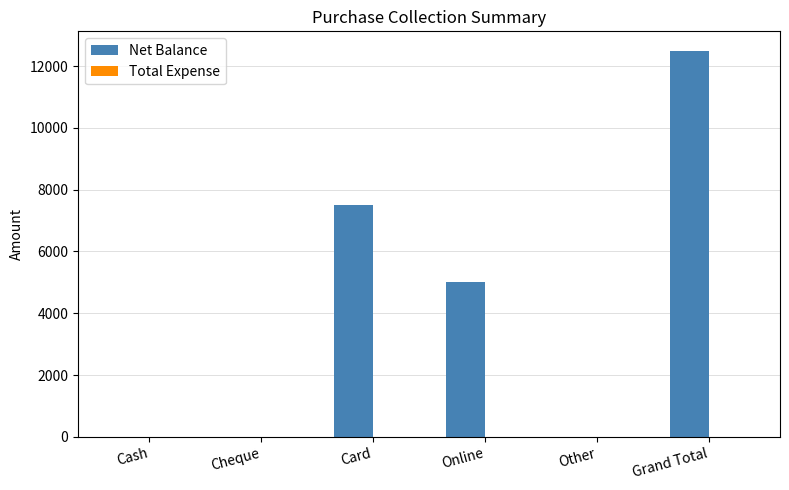

Reading left to right, transcribe all the data shown in this chart.

Cash=0	Cheque=0	Card=7500	Online=5000	Other=0	Grand Total=12500